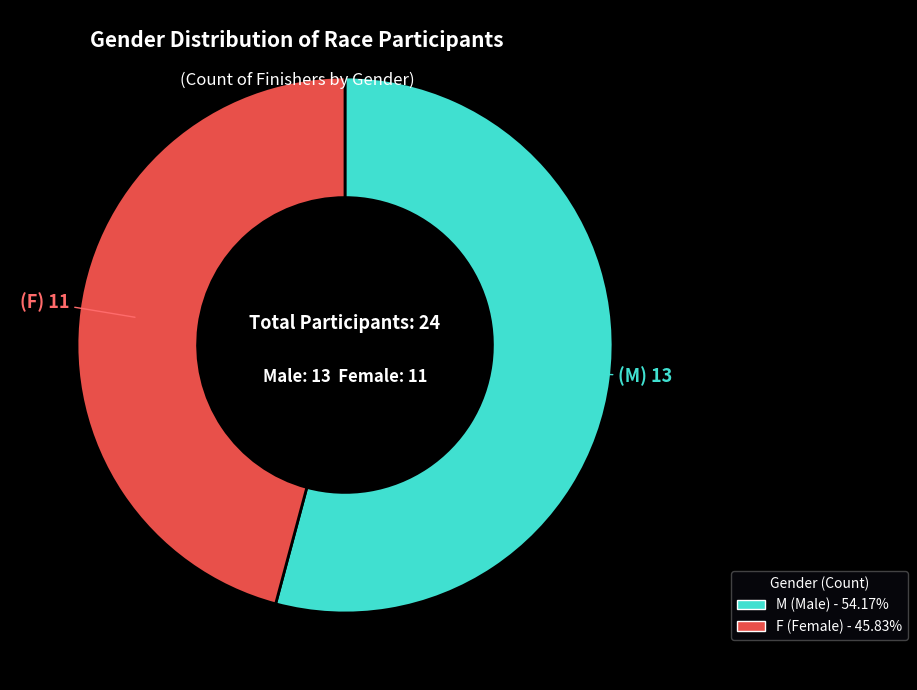

Between M and F, which is larger?

M